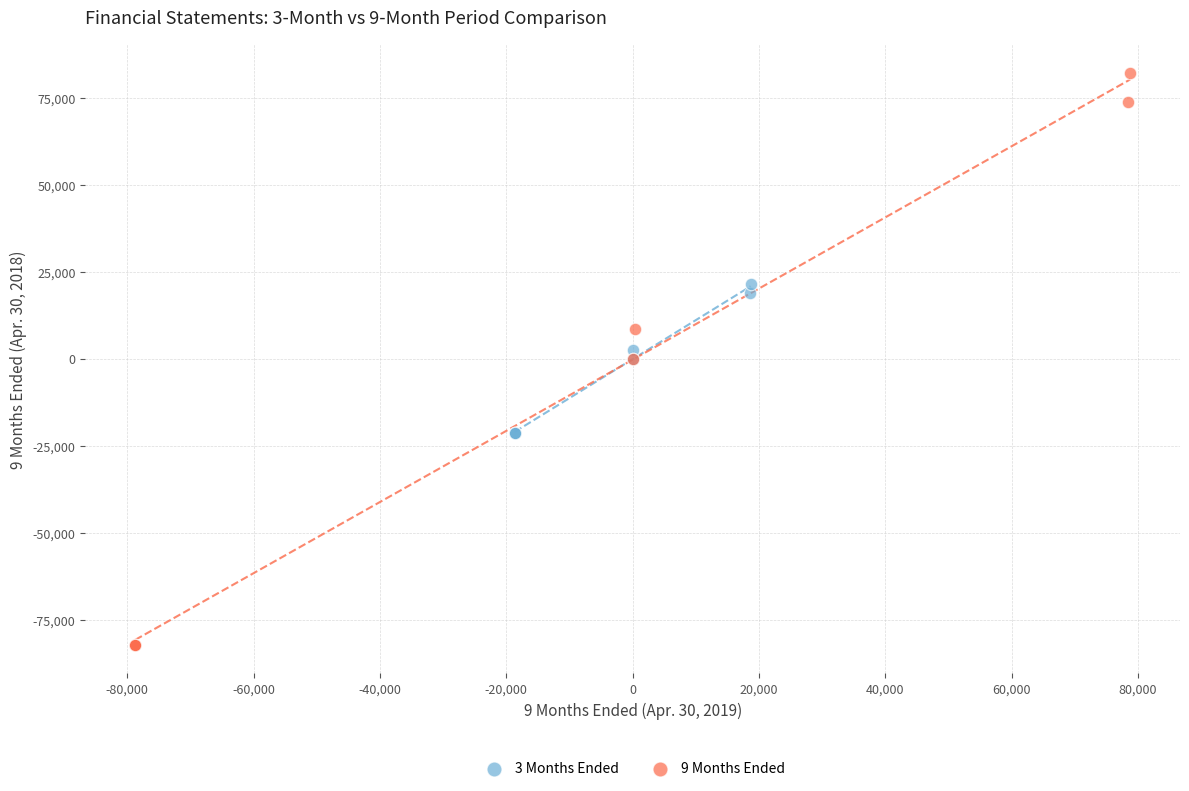

Which series has the widest spread of Y values?

9 Months Ended